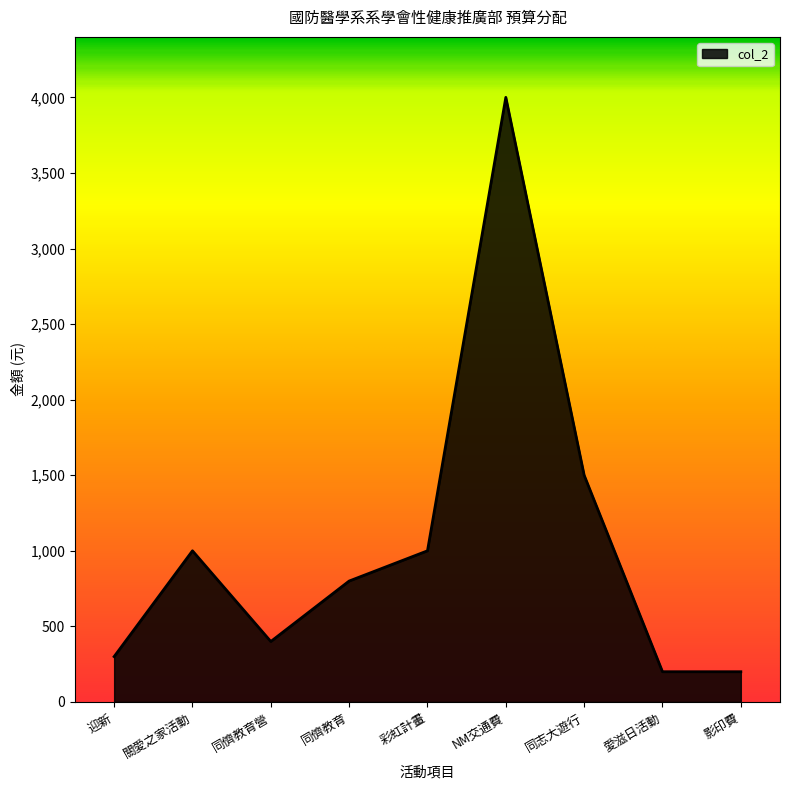

Reading left to right, list all the values displayed in this chart.

300	1000	400	800	1000	4000	1500	200	200